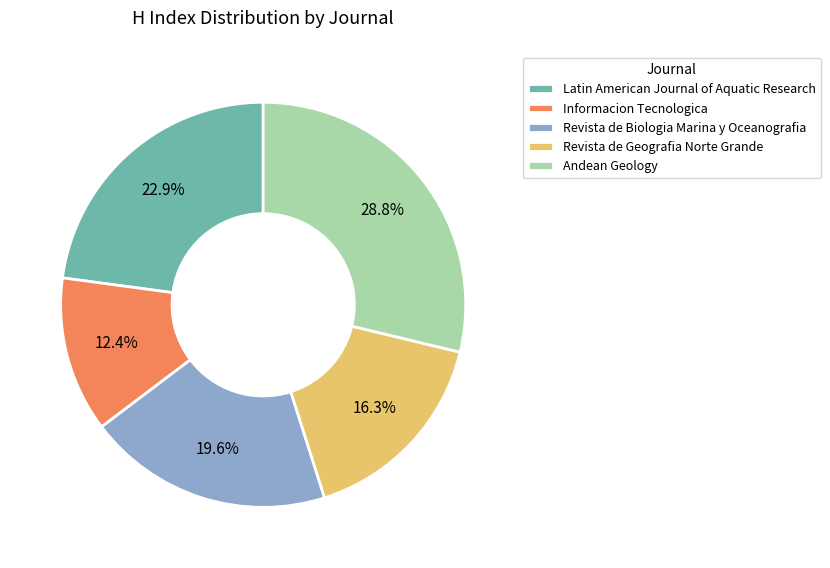

Is there a majority slice in this chart?

No